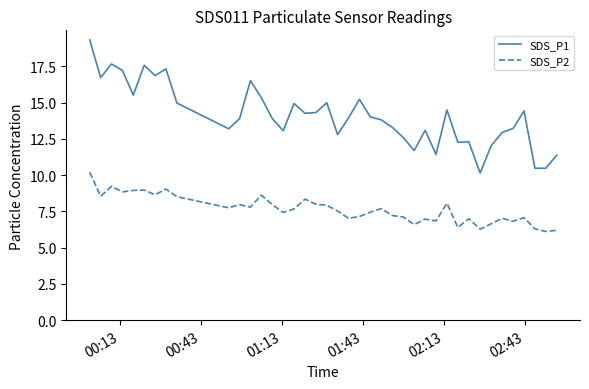

Which series has the largest range (max minus min)?

SDS_P1